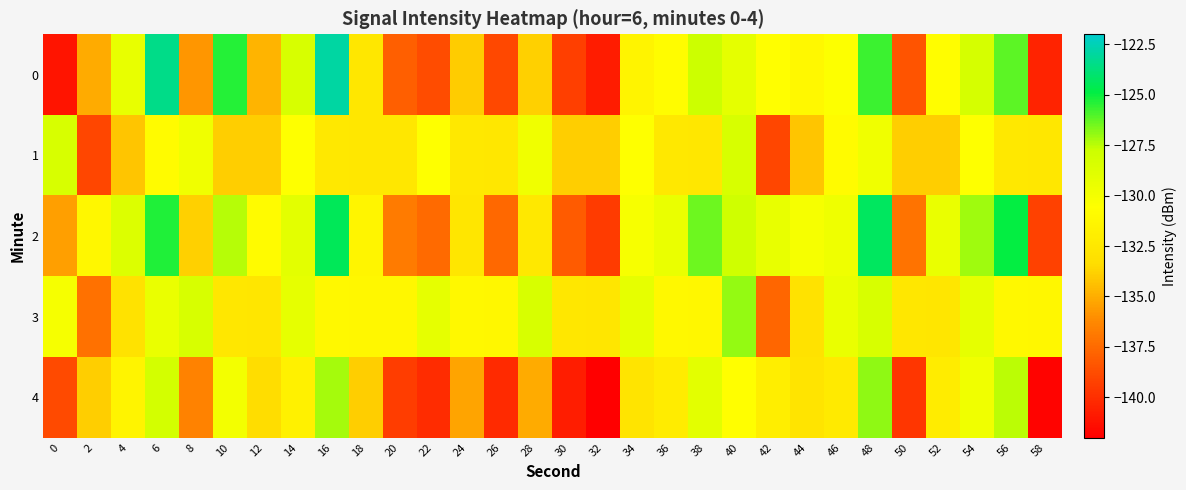

Reading left to right, extract all data points from this chart.

0: 0=-141.1	2=-135.1	4=-129.3	6=-123.4	8=-135.8	10=-125.4	12=-134.8	14=-128.4	16=-122.9	18=-132.5	20=-138.0	22=-138.7	24=-134.0	26=-138.9	28=-133.8	30=-139.3	32=-140.8	34=-131.5	36=-130.8	38=-127.7	40=-129.2	42=-130.6	44=-131.1	46=-130.5	48=-125.7	50=-138.4	52=-130.7	54=-128.3	56=-126.2	58=-140.5
1: 0=-128.4	2=-139.0	4=-134.3	6=-130.9	8=-129.8	10=-133.9	12=-133.9	14=-130.5	16=-132.4	18=-132.5	20=-132.5	22=-130.5	24=-132.4	26=-132.5	28=-129.8	30=-133.9	32=-133.9	34=-130.5	36=-132.4	38=-132.5	40=-128.4	42=-139.0	44=-134.3	46=-130.9	48=-129.8	50=-133.9	52=-133.9	54=-130.5	56=-132.4	58=-132.5
2: 0=-135.5	2=-131.2	4=-128.7	6=-125.3	8=-133.8	10=-127.4	12=-130.9	14=-129.1	16=-124.5	18=-131.3	20=-136.8	22=-137.5	24=-132.7	26=-137.6	28=-132.4	30=-138.1	32=-139.5	34=-130.2	36=-129.5	38=-126.4	40=-127.9	42=-129.3	44=-130.1	46=-129.7	48=-124.3	50=-137.1	52=-129.5	54=-127.1	56=-124.9	58=-139.2
3: 0=-130.1	2=-137.2	4=-133.0	6=-129.5	8=-128.4	10=-132.6	12=-132.7	14=-129.2	16=-131.1	18=-131.2	20=-131.2	22=-129.2	24=-131.1	26=-131.2	28=-128.4	30=-132.6	32=-132.7	34=-129.2	36=-131.1	38=-131.2	40=-127.0	42=-137.7	44=-133.0	46=-129.5	48=-128.4	50=-132.6	52=-132.7	54=-129.2	56=-131.1	58=-131.2
4: 0=-138.8	2=-133.9	4=-131.5	6=-128.1	8=-136.5	10=-129.9	12=-133.4	14=-131.7	16=-127.2	18=-133.9	20=-139.4	22=-140.1	24=-135.3	26=-140.2	28=-135.1	30=-140.7	32=-142.1	34=-132.8	36=-132.1	38=-129.1	40=-130.6	42=-132.0	44=-132.8	46=-132.3	48=-126.9	50=-139.7	52=-132.1	54=-129.8	56=-127.5	58=-141.8